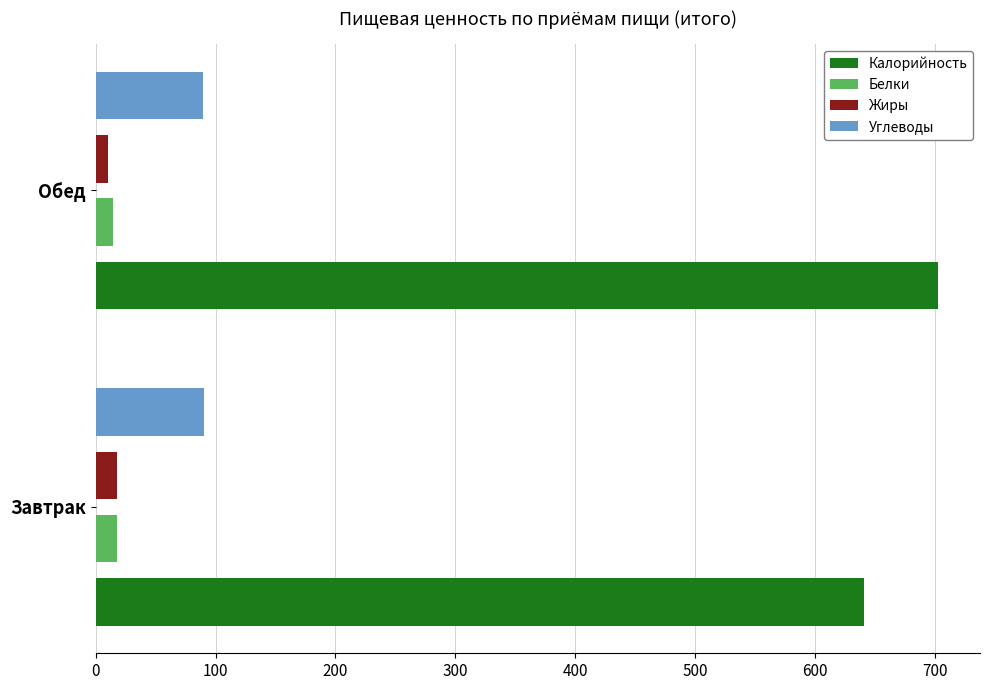

The value of Калорийность at Обед is 452.9. True or false?

False